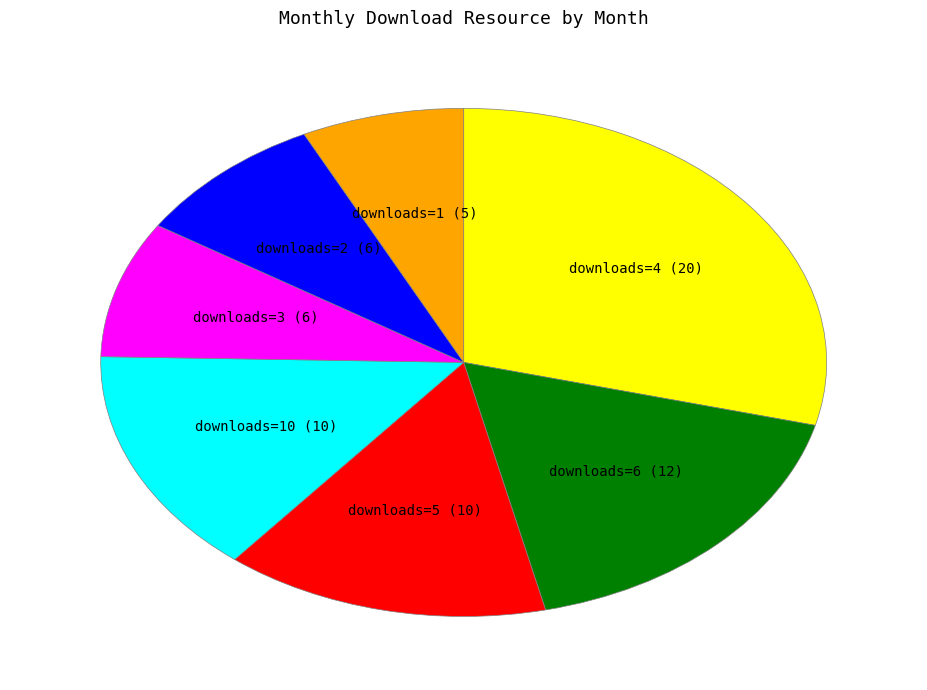

True or false: downloads=1 (5) accounts for 20% of the total.

False